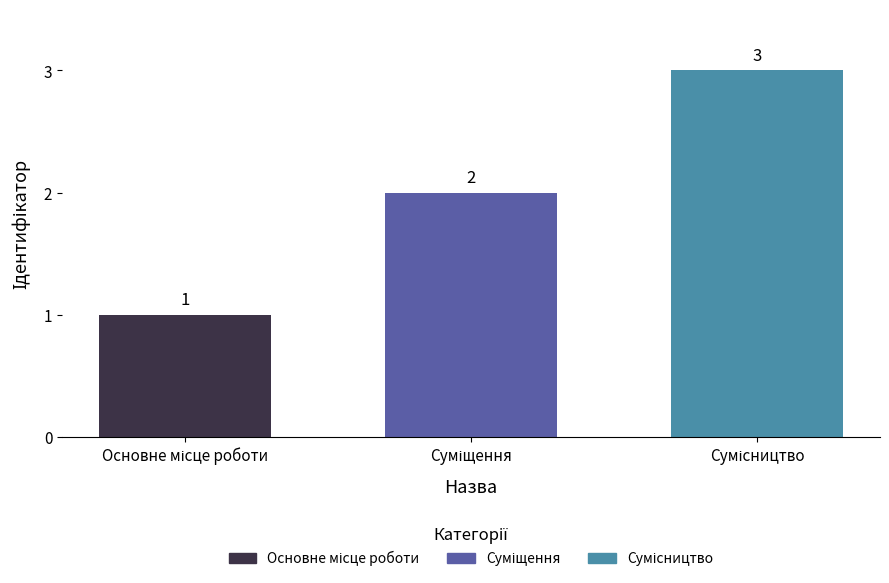

What is the value of the 3rd bar from the left?

3